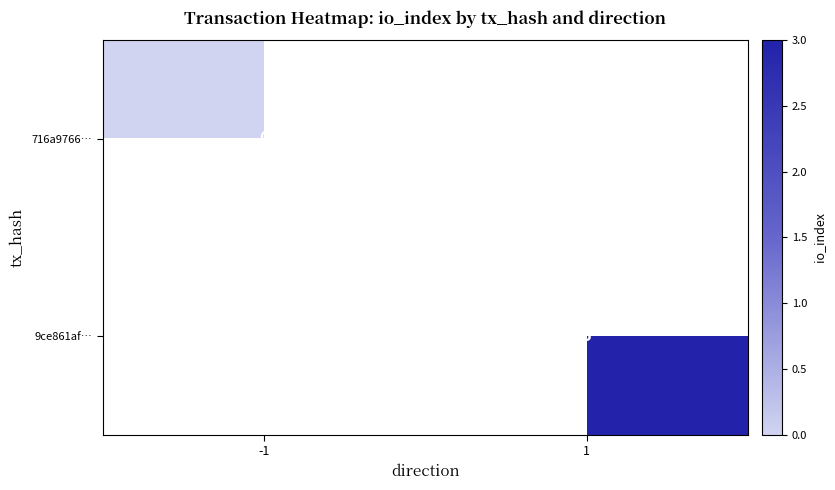

Count the number of categories in the chart.

2